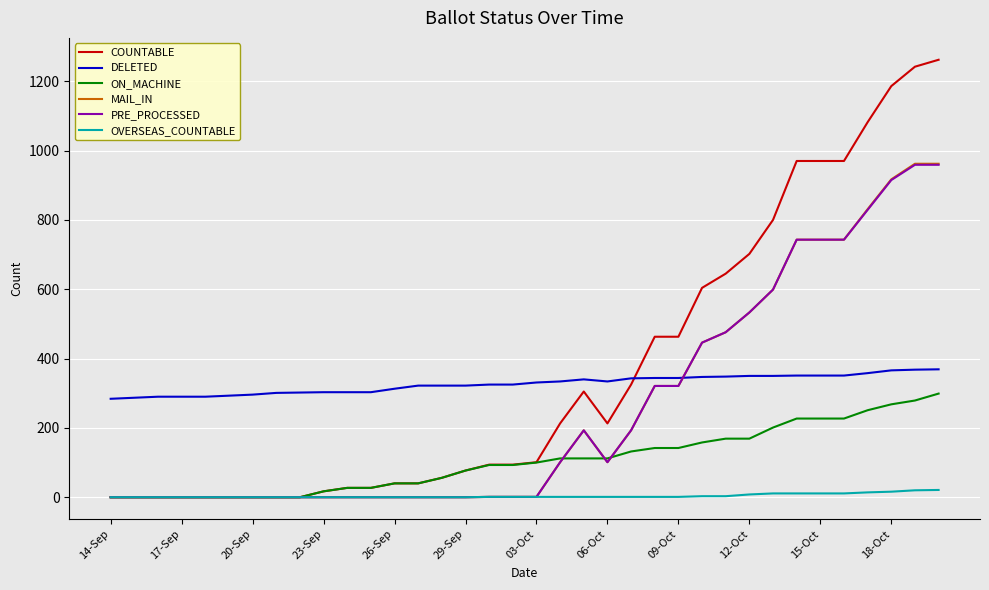

True or false: ON_MACHINE and DELETED cross at least once.

False